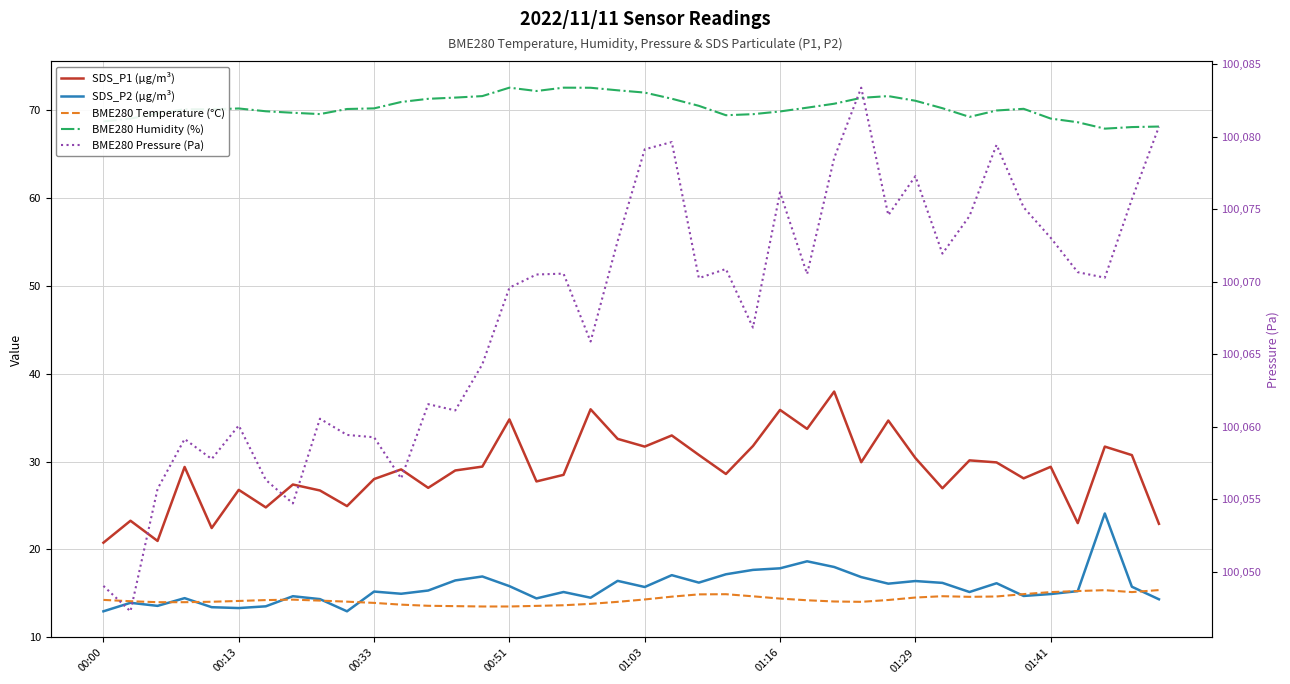

True or false: BME280 Humidity (%) and BME280 Temperature (°C) cross at least once.

False